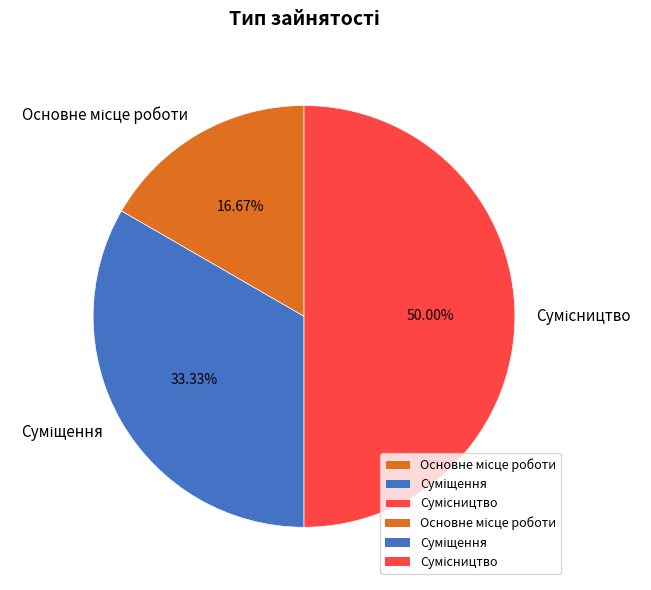

True or false: Суміщення accounts for 33% of the total.

True